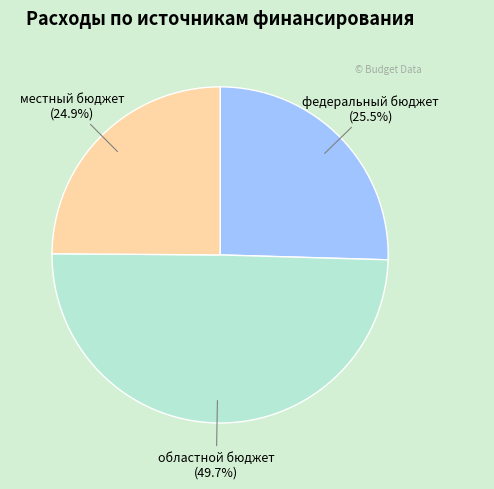

Between местный бюджет and федеральный бюджет, which is larger?

федеральный бюджет